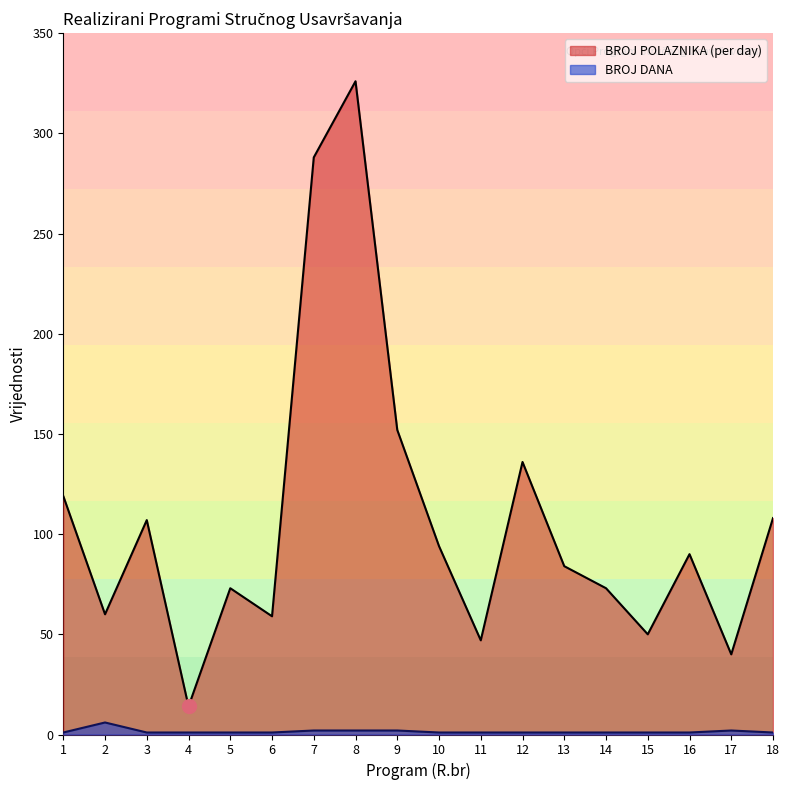

Which series has the largest total across all categories?

BROJ POLAZNIKA (per day)